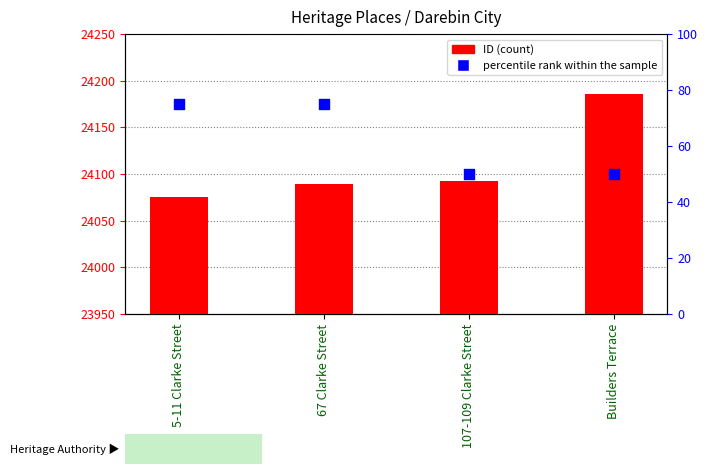

What are all the series names shown in the legend?

ID (count), percentile rank within the sample